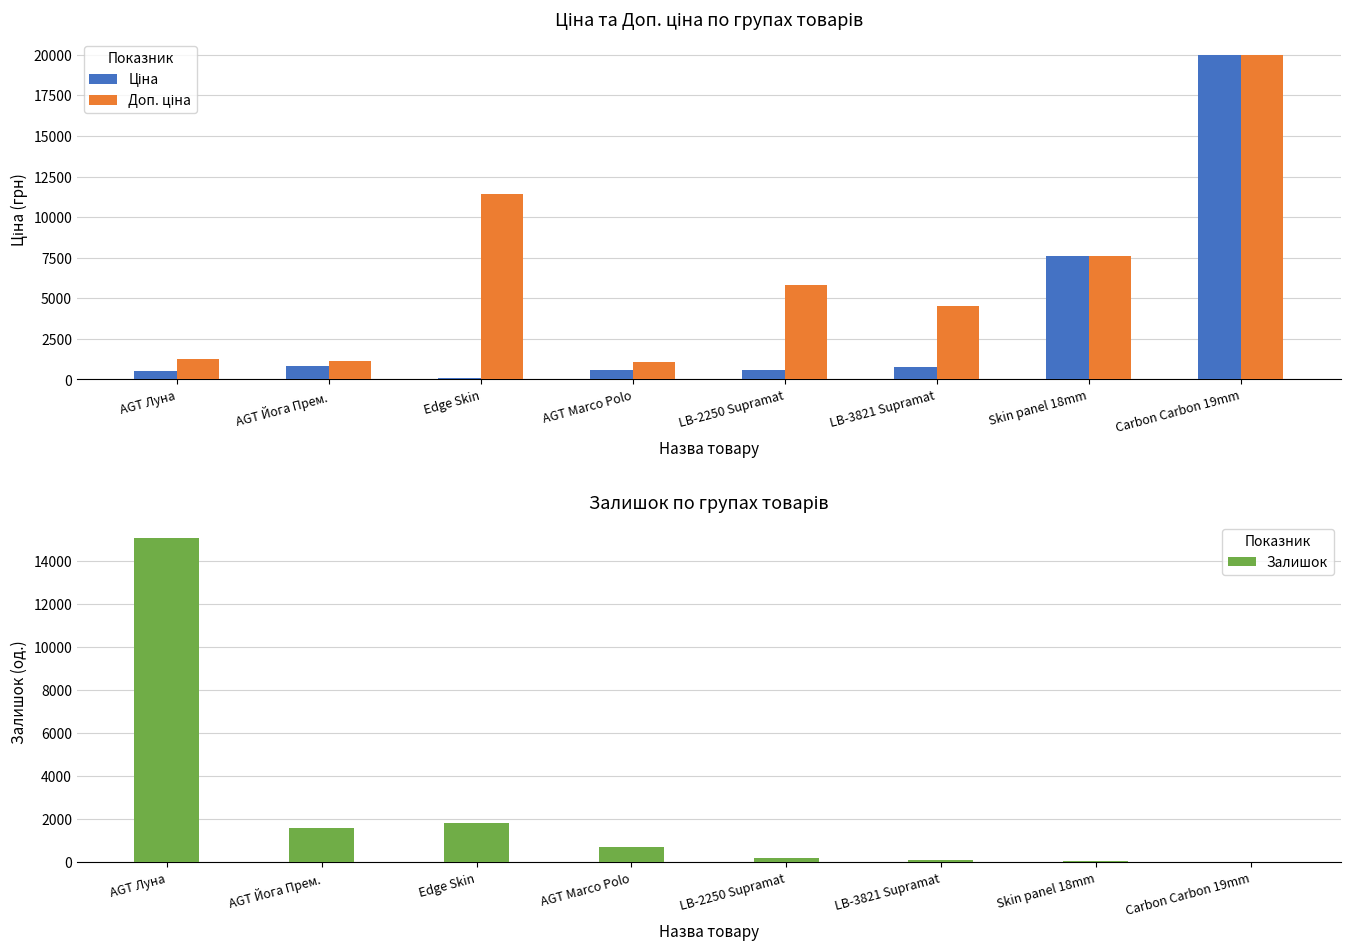

Is the value of Доп. ціна at AGT Луна greater than the value of Залишок at Carbon Carbon 19mm?

Yes